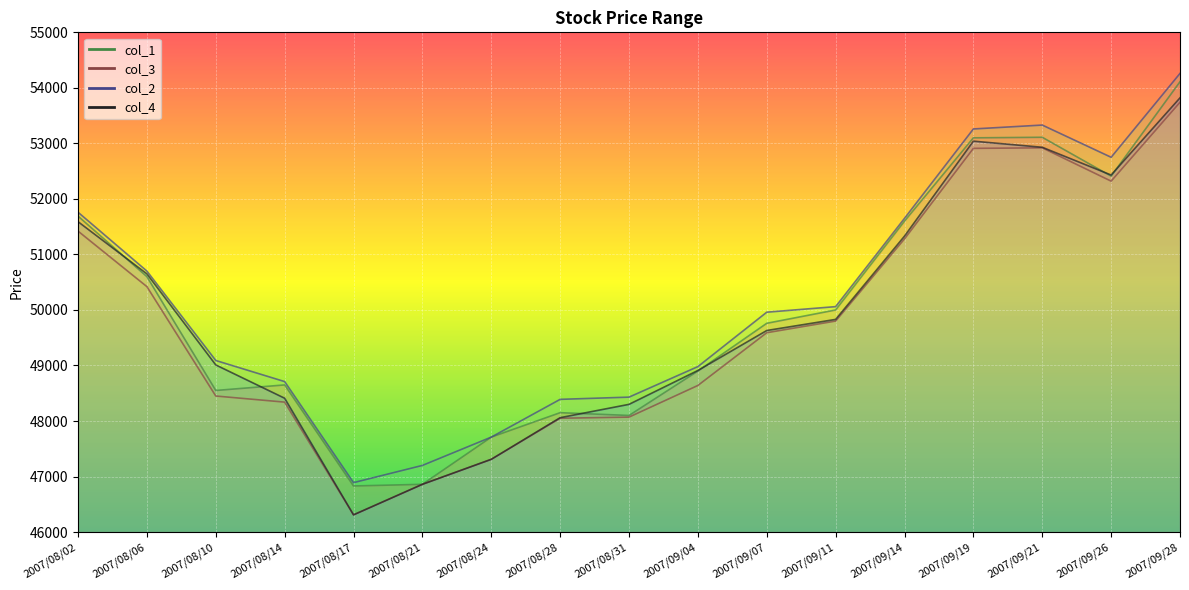

True or false: col_4 and col_3 cross at least once.

False